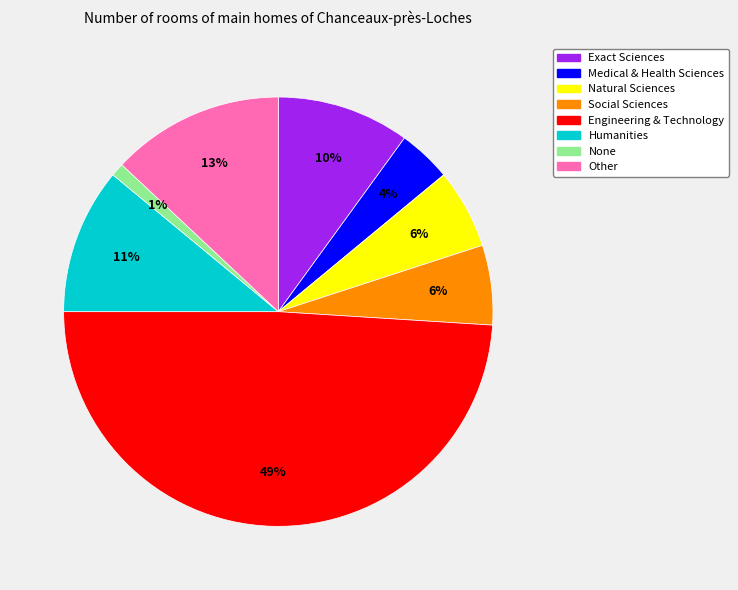

Is there any slice that represents more than half of the pie?

No